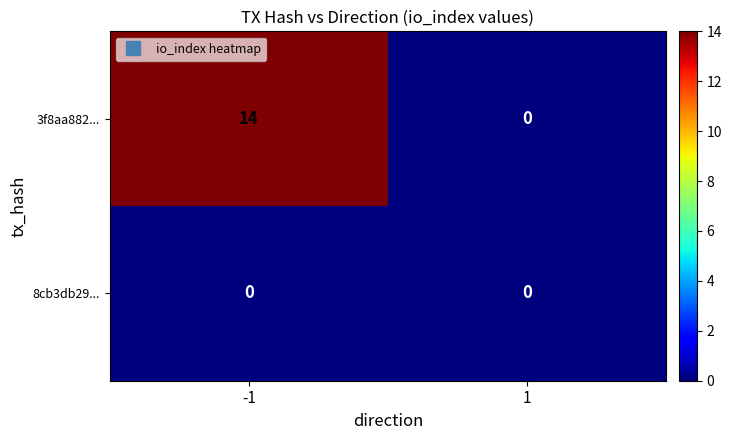

Which series has the largest total across all categories?

3f8aa882...